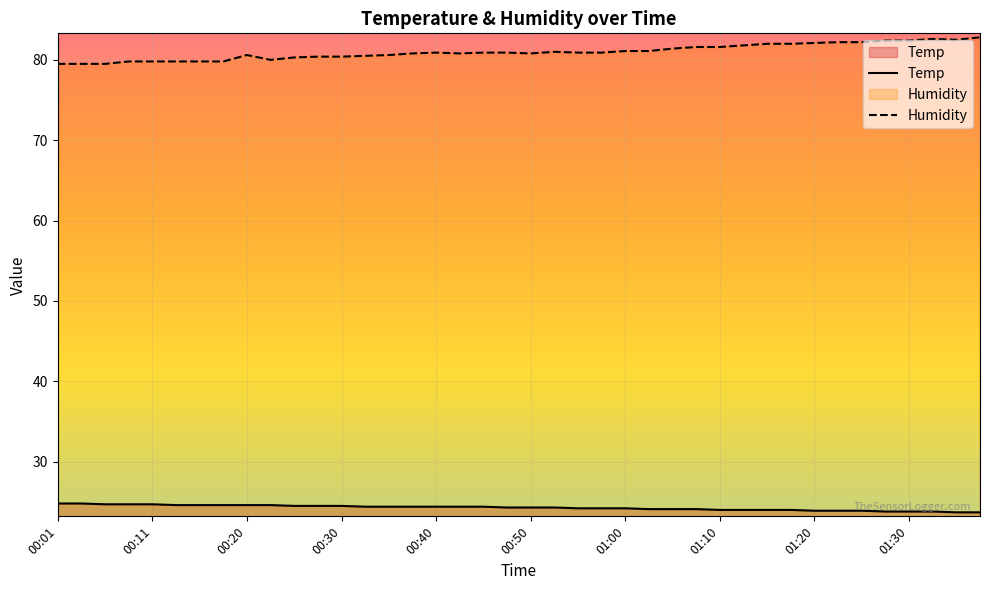

At 00:45, list the series in order from smallest to largest.

Temp, Humidity